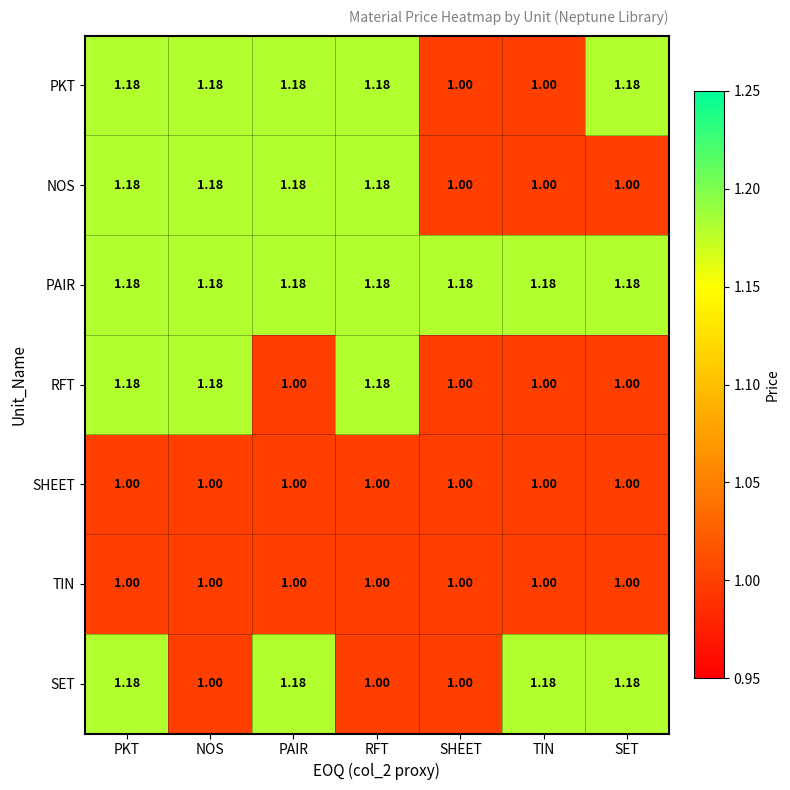

At which category is the sum across all series the highest?

PKT